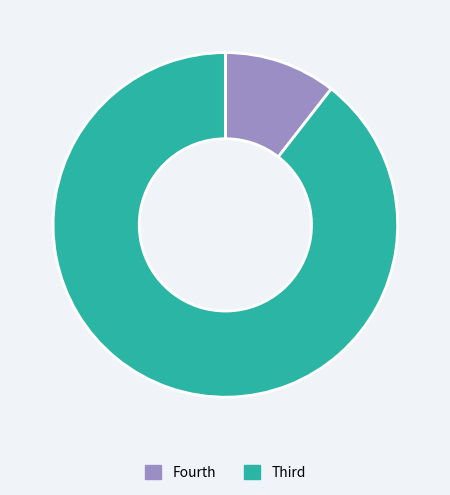

Does any single category account for the majority?

Yes